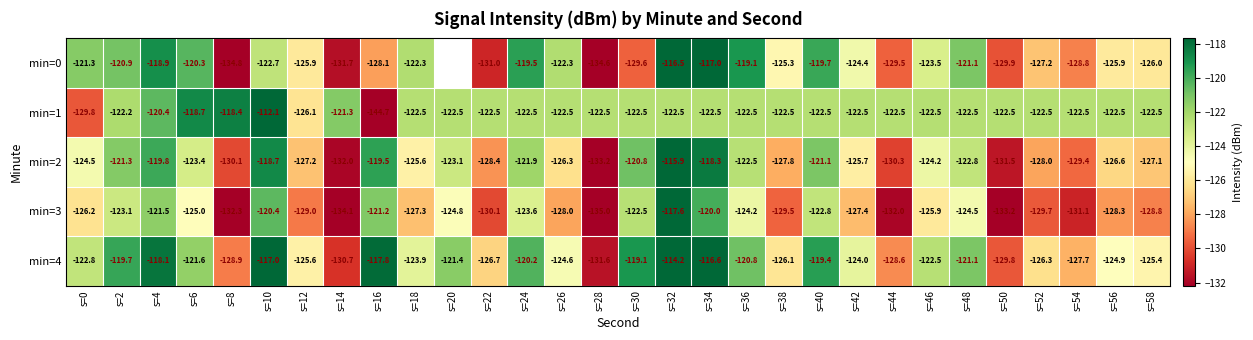

What is the lowest value of the min=2 series?

-133.2